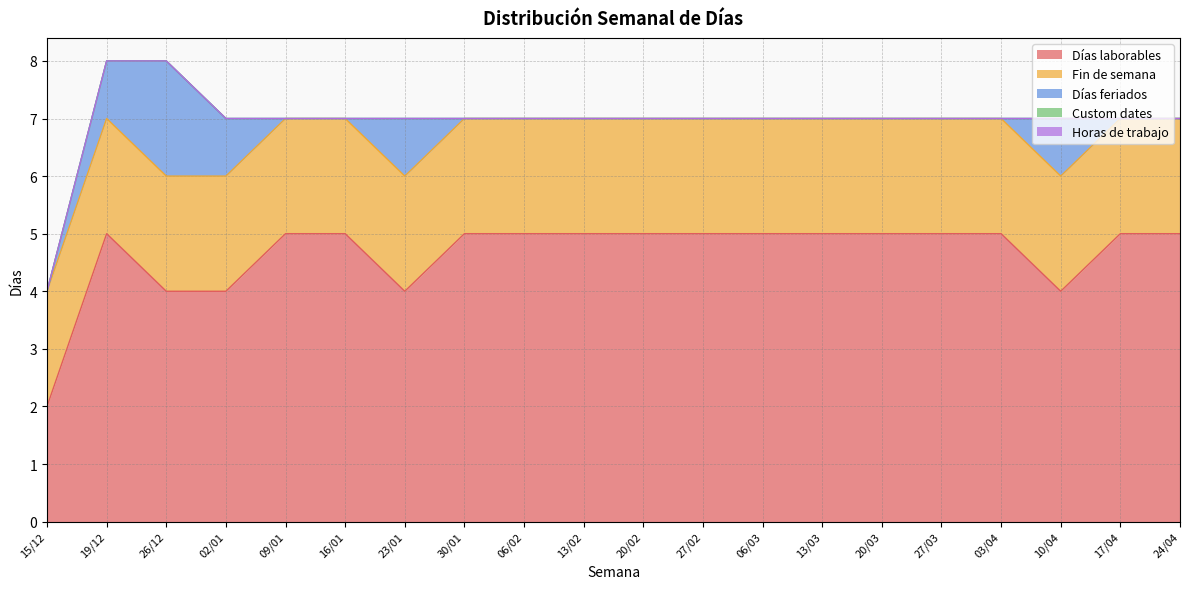

Which series has the widest spread of values?

Días laborables